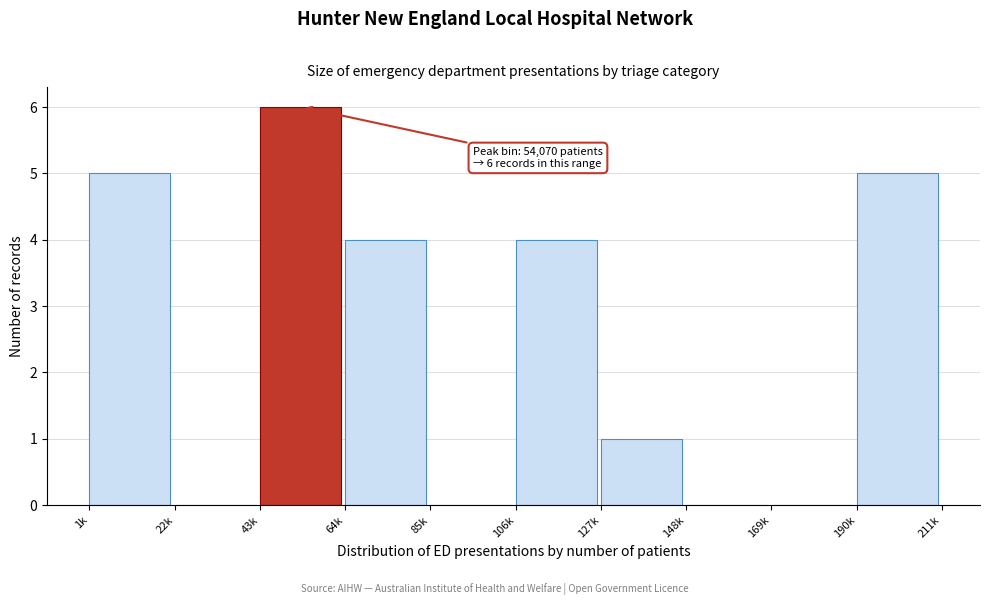

Reading left to right, what are all the values shown in this chart?

1k=5	22k=0	43k=6	64k=4	85k=0	106k=4	127k=1	148k=0	169k=0	190k=5